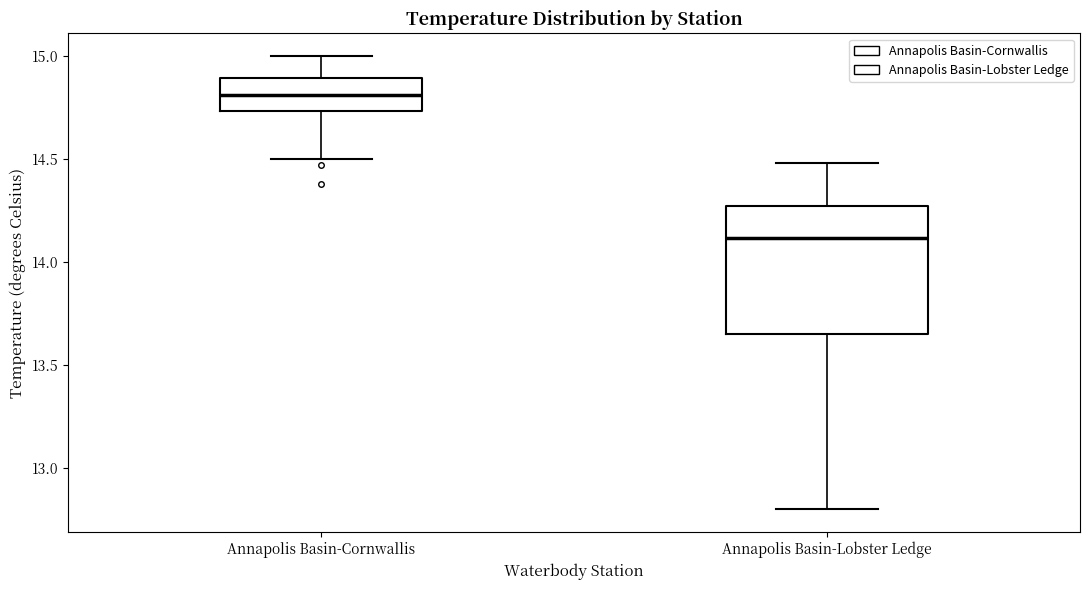

Which box has the highest median line?

Annapolis Basin-Cornwallis